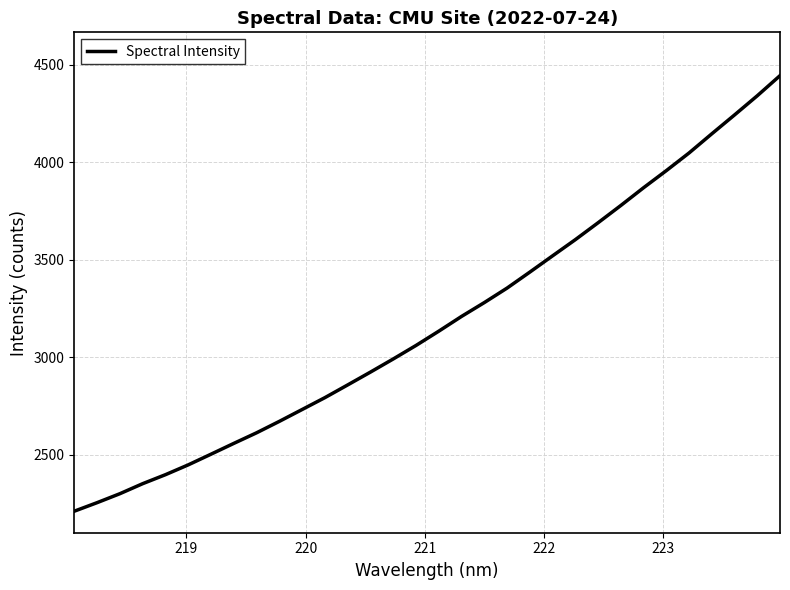

What is the greatest value displayed?

4445.0